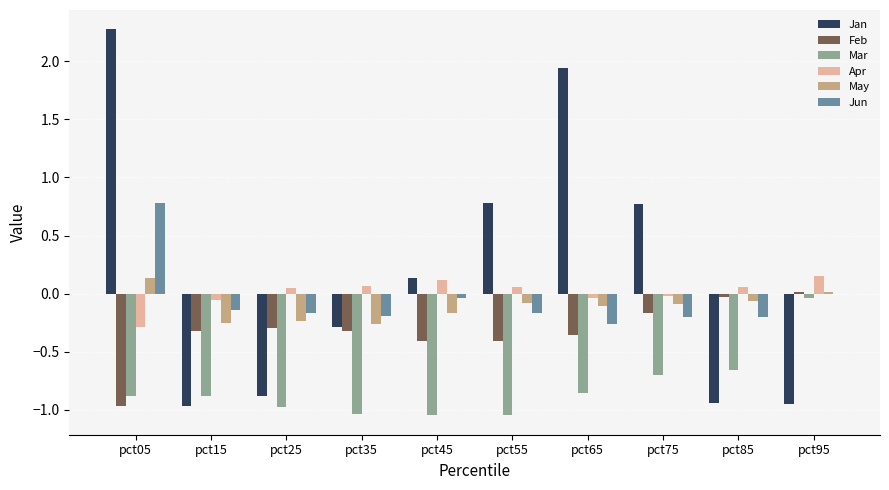

What is the sum of all Feb values?

-3.3